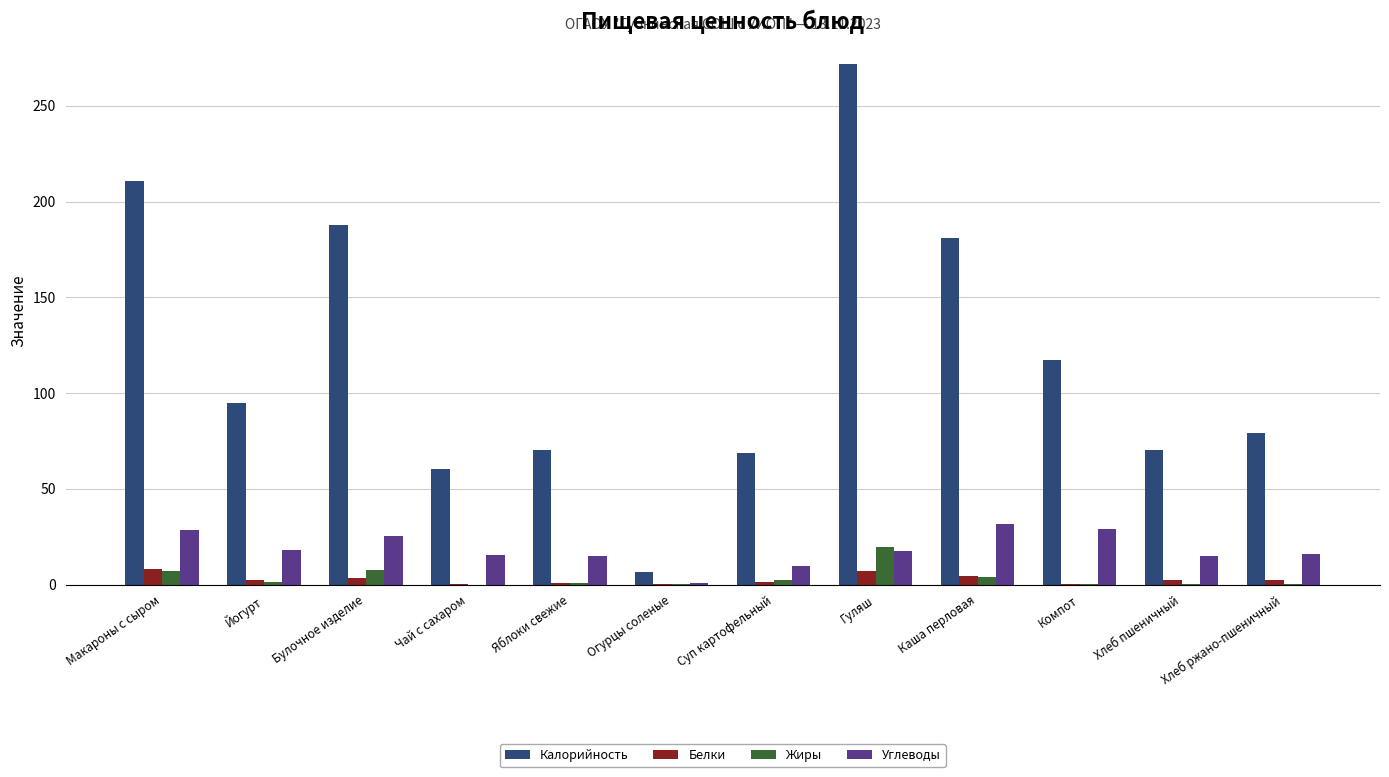

Which label corresponds to the largest value in the chart?

Гуляш